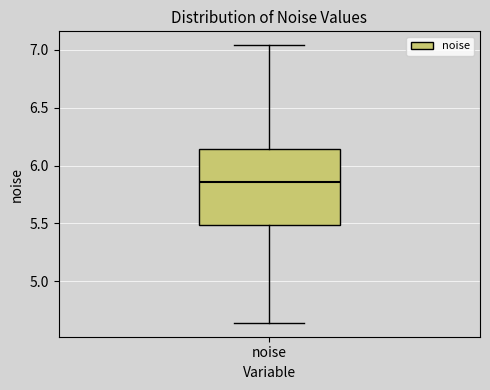

Read this box plot against the y-axis: the position of the median line, the range covered by the box, and the ends of both whiskers. The values are not printed on the chart, so give them approximately, as read against the axis.

median 5.85, box 5.50 to 6.15, whiskers 4.65 to 7.05